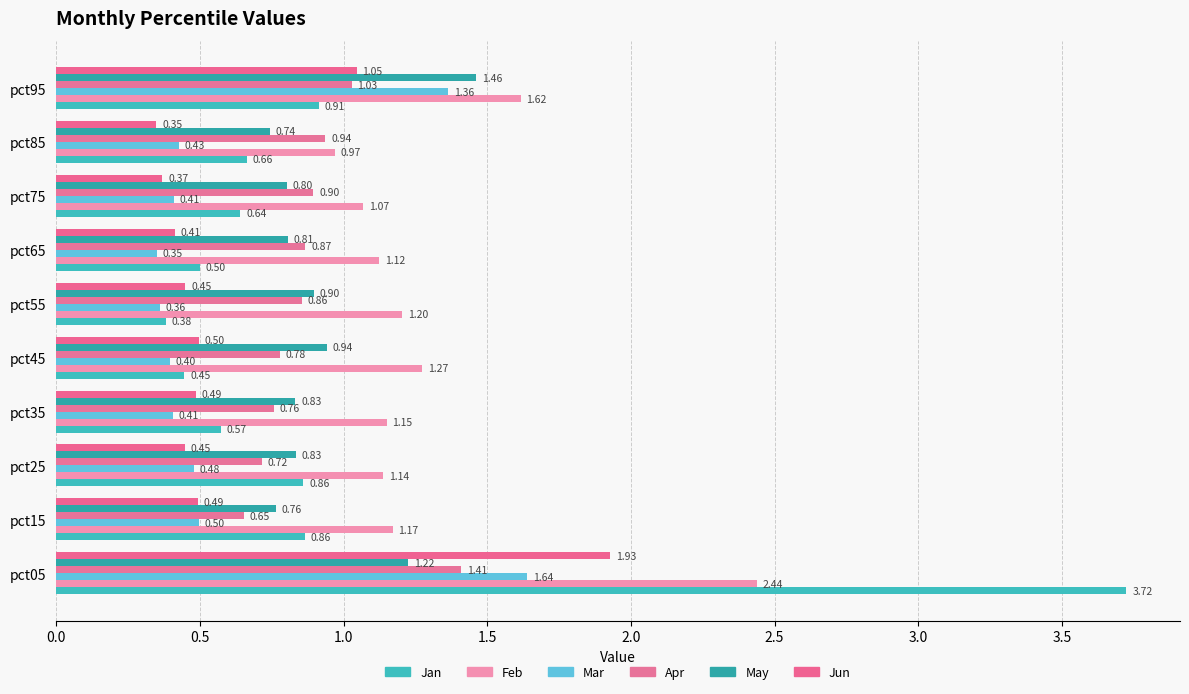

How many series are shown in this chart?

6